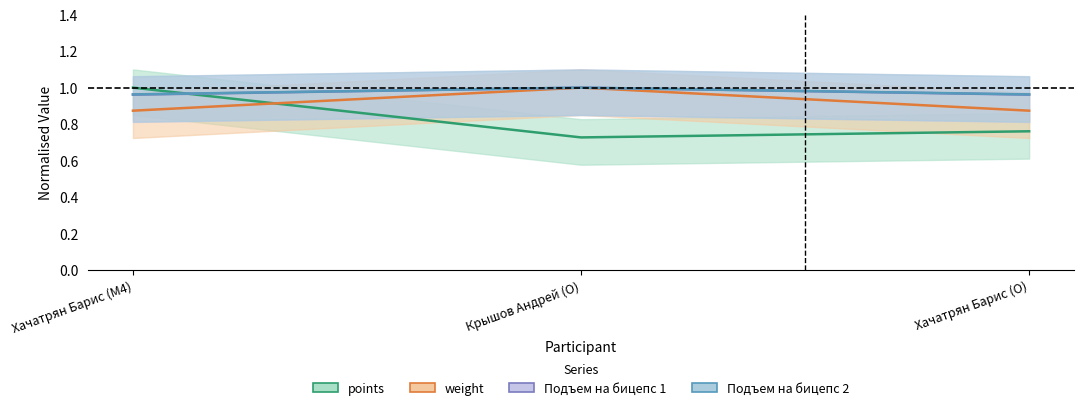

Does the chart display data point markers on the line(s)?

No